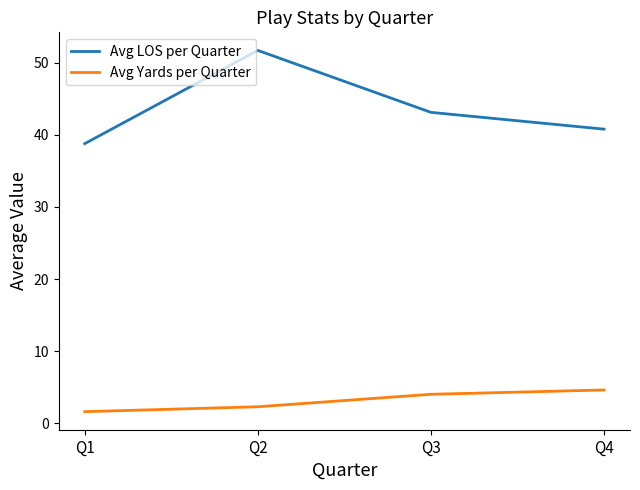

Rank the series by their average value, from highest to lowest.

Avg LOS per Quarter, Avg Yards per Quarter